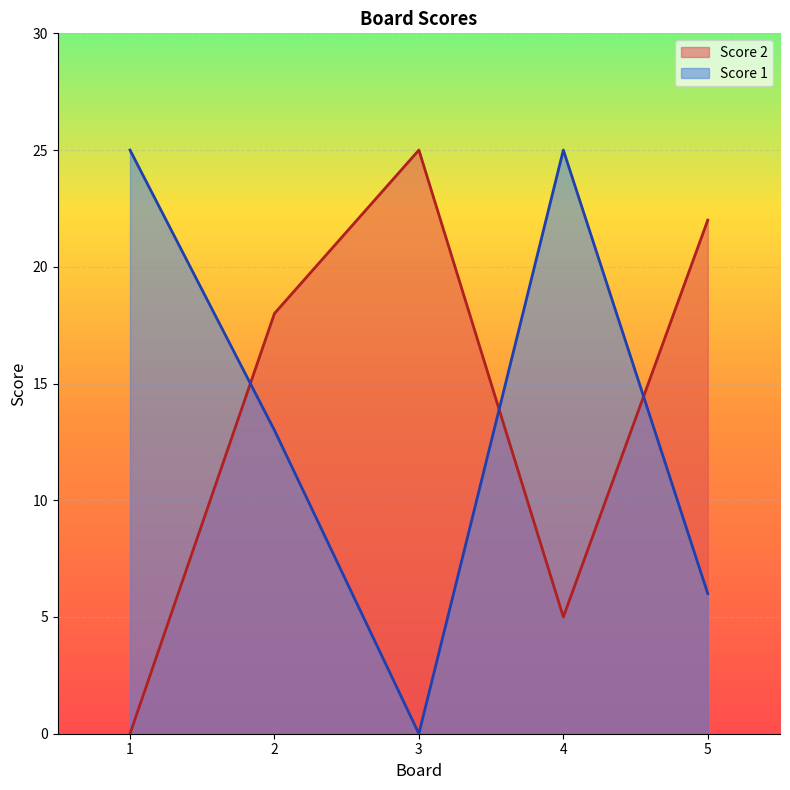

What is the total value across all series at 2?

31